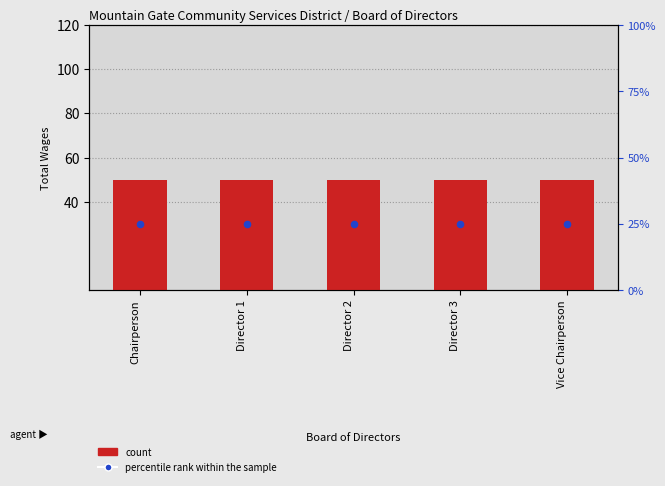

At which category is the sum across all series the highest?

Chairperson